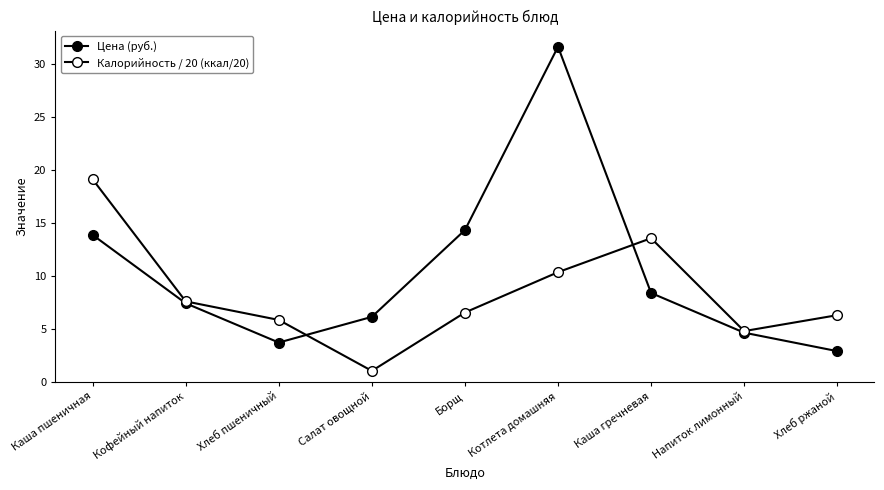

At which label does Калорийность / 20 (ккал/20) reach its peak?

Каша пшеничная